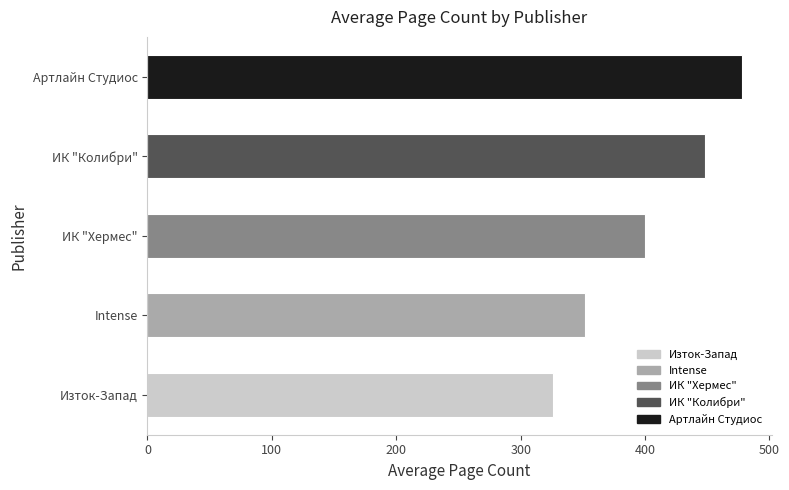

Are the bars grouped side by side (vs. stacked)?

No